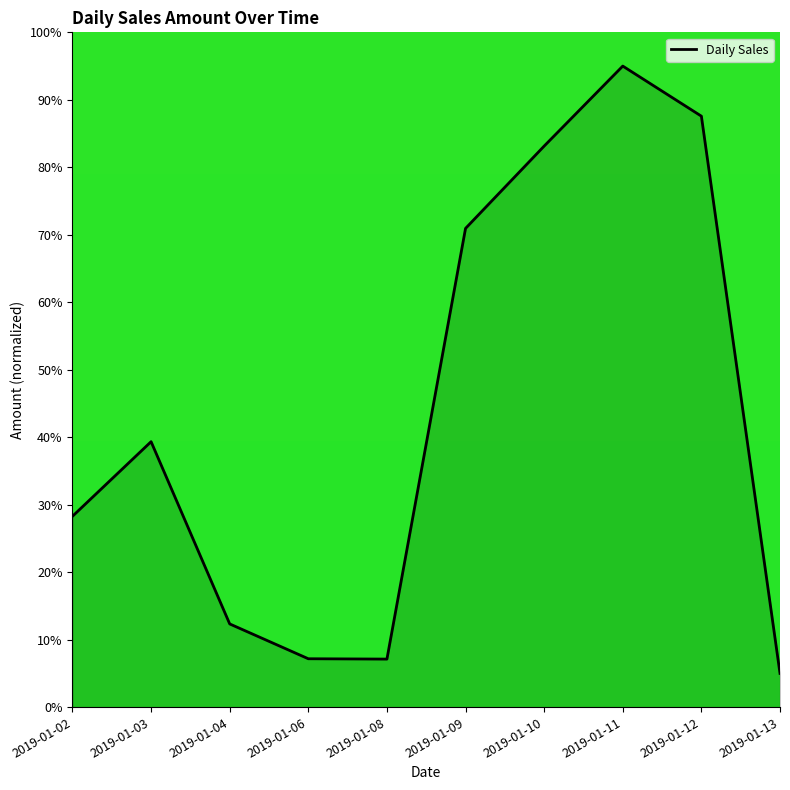

What is the sum of the values at 2019-01-12 and 2019-01-08?

94.7